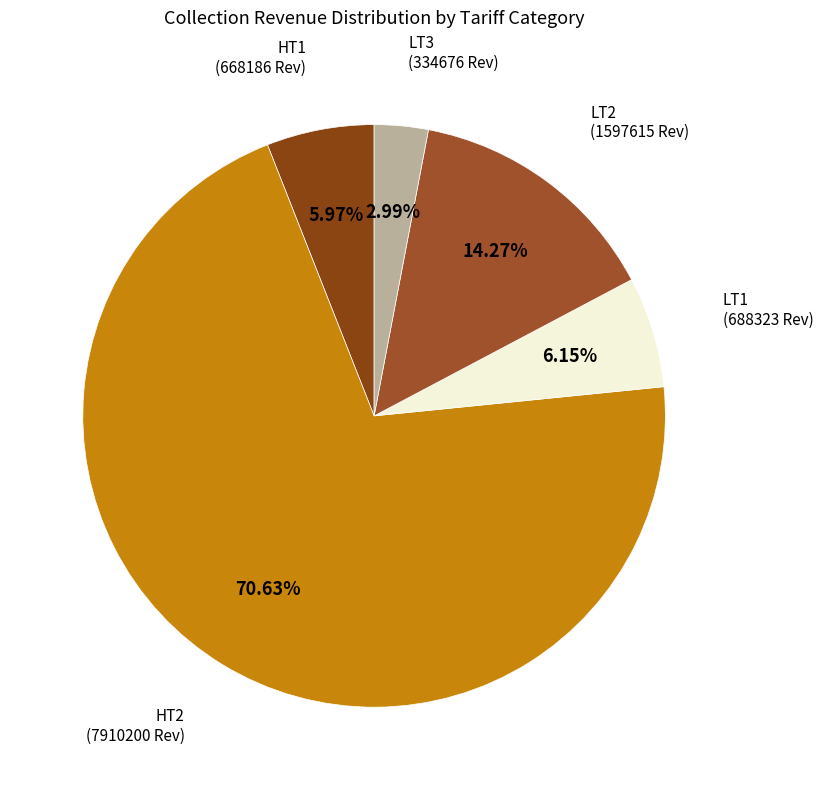

Count the number of slices in the pie.

5